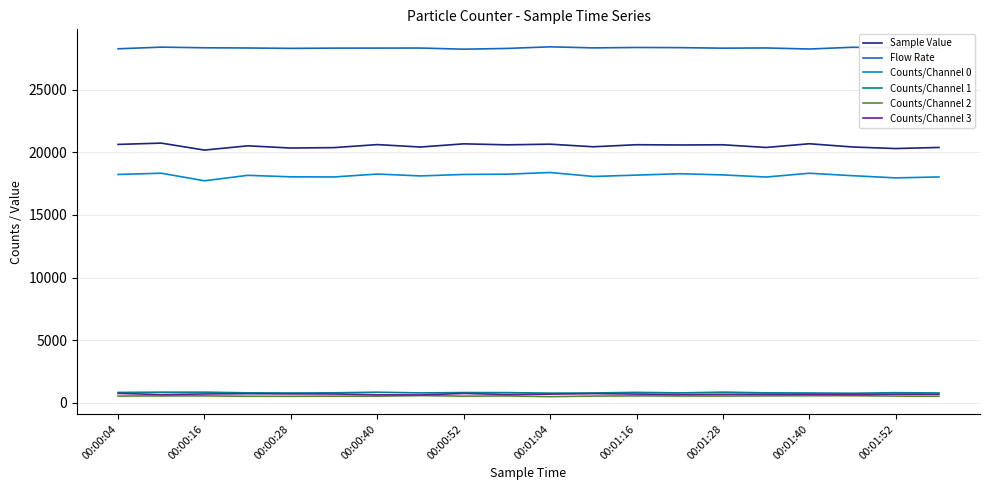

What is the maximum value shown in the chart?

28406.3